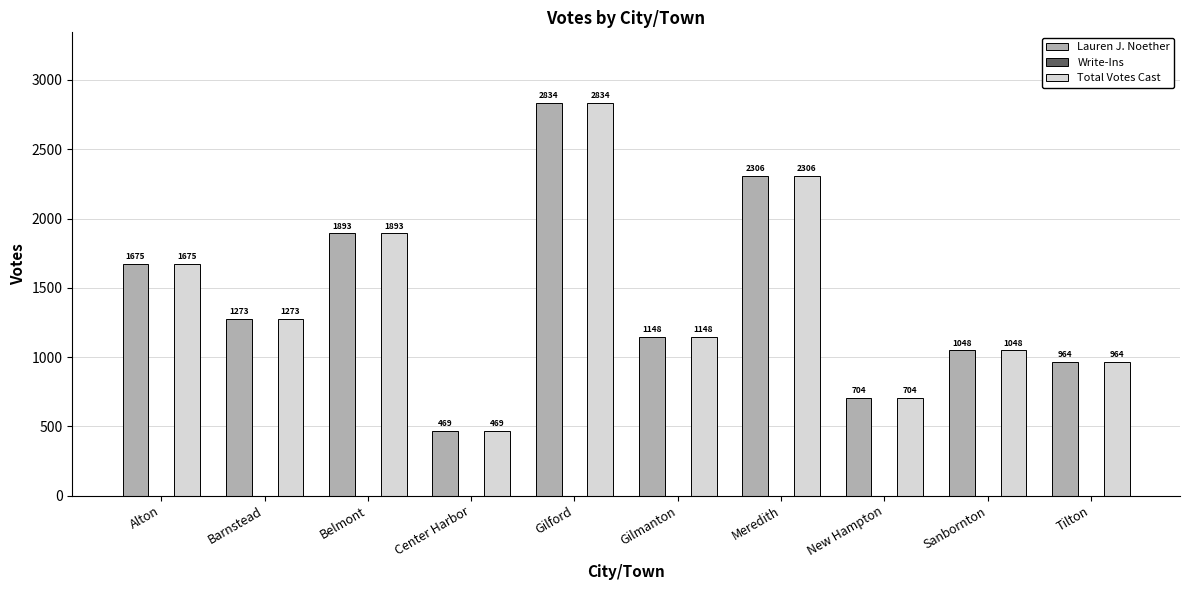

At how many categories does at least one series exceed 1164?

5